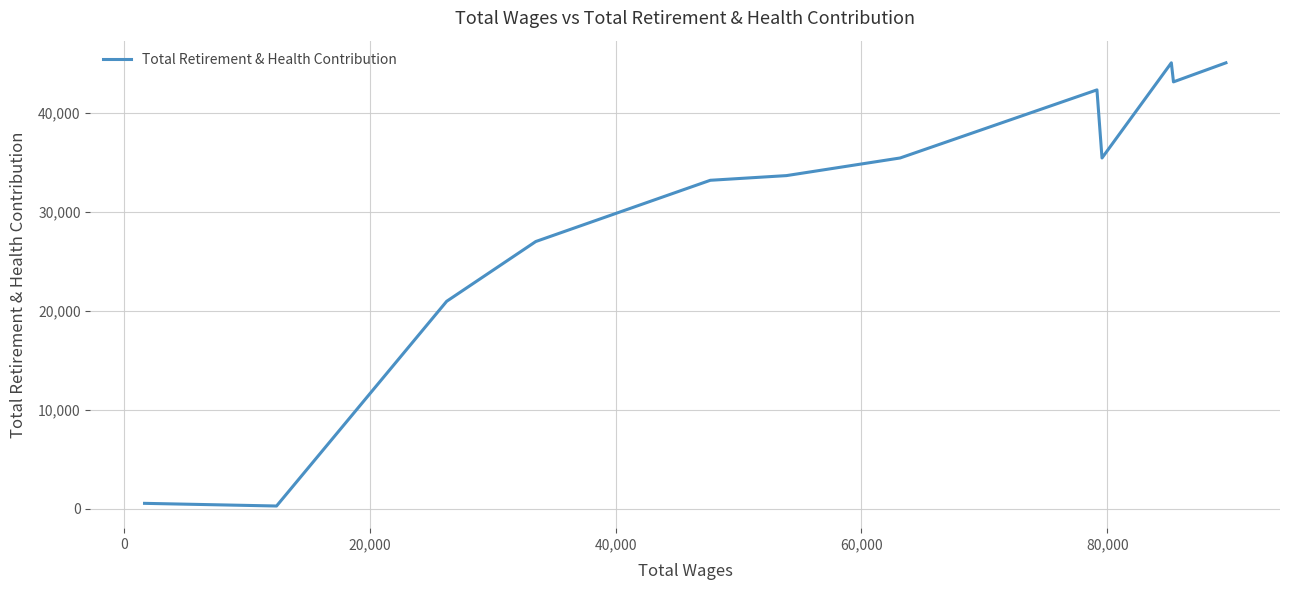

Does the chart display data point markers on the line(s)?

No